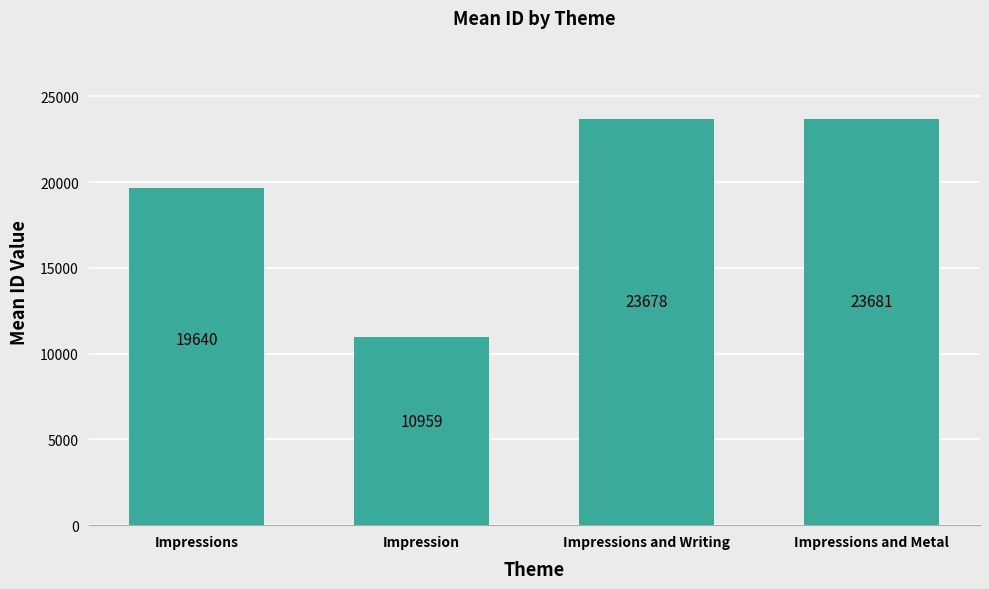

What is the label of the 3rd bar from the left?

Impressions and Writing